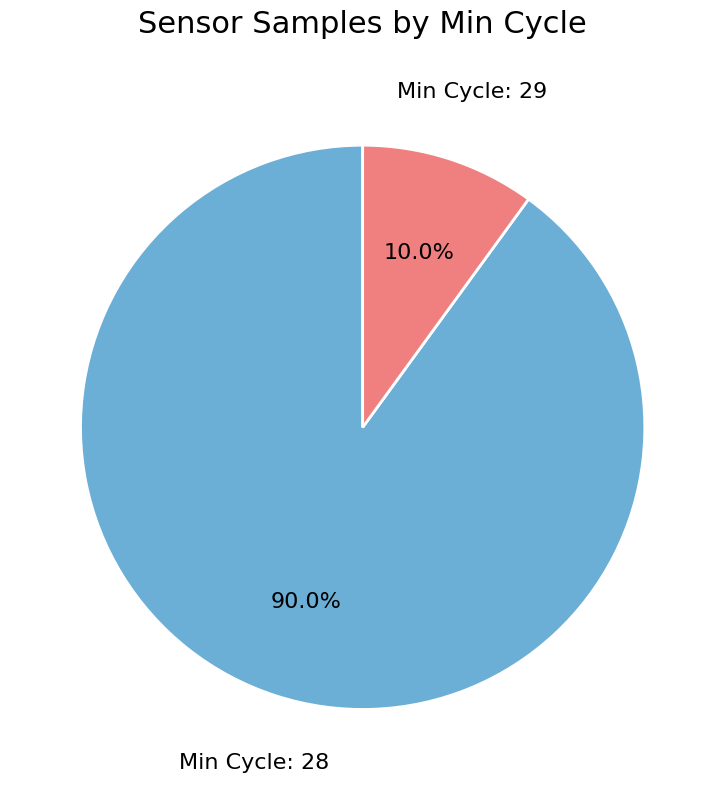

Is there any slice that represents more than half of the pie?

Yes